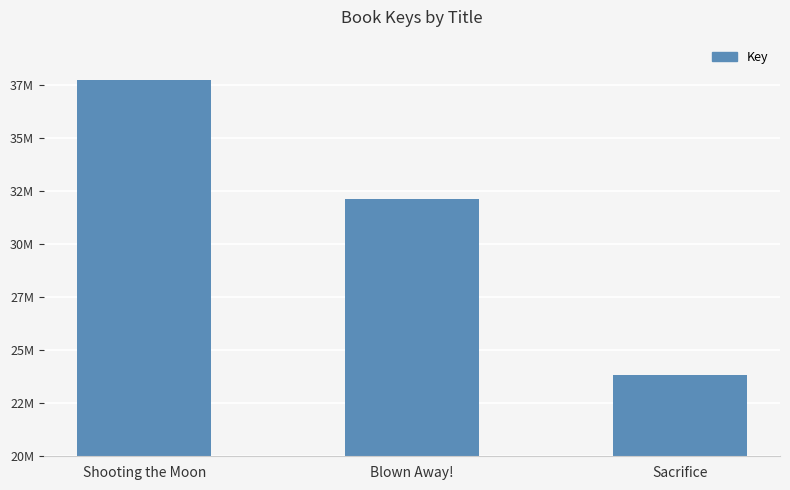

What is the label of the 2nd bar from the right?

Blown Away!